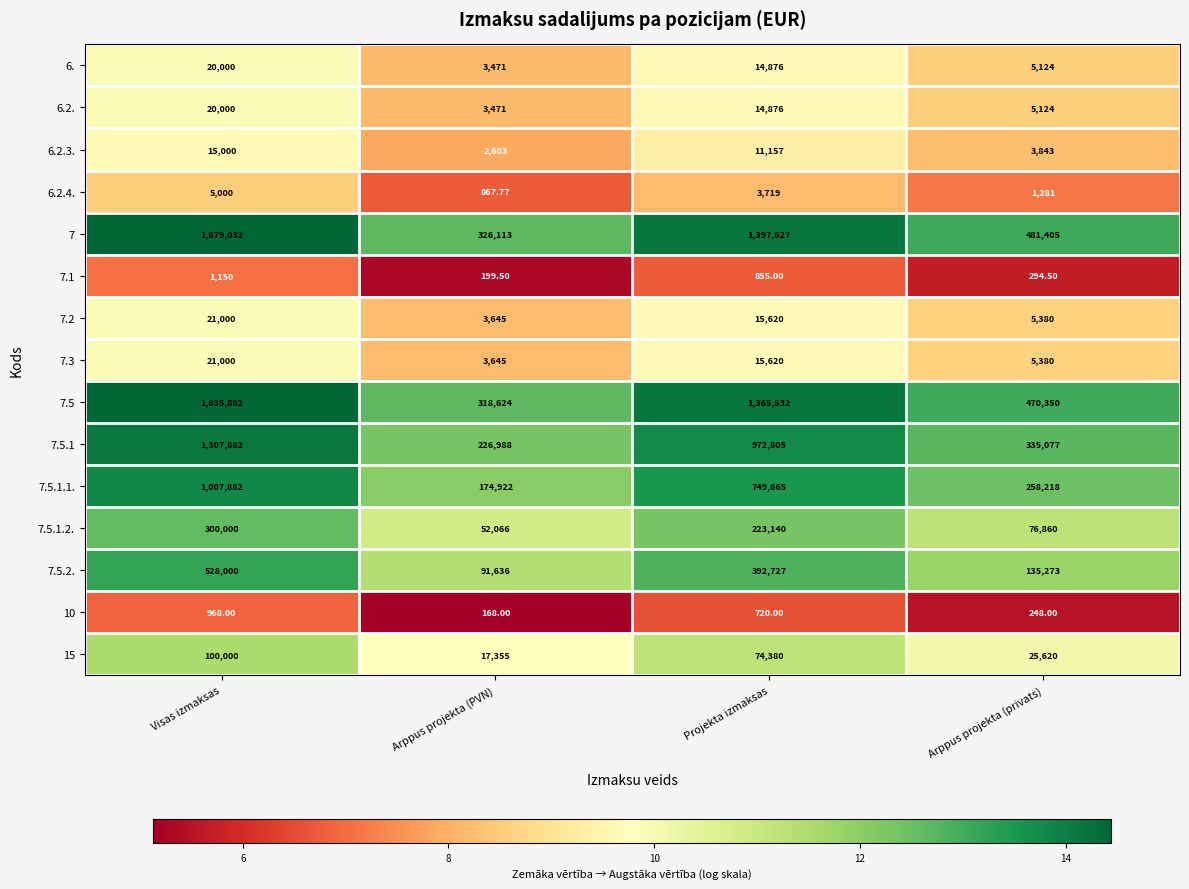

Which label corresponds to the smallest value in the chart?

Arppus projekta (PVN)